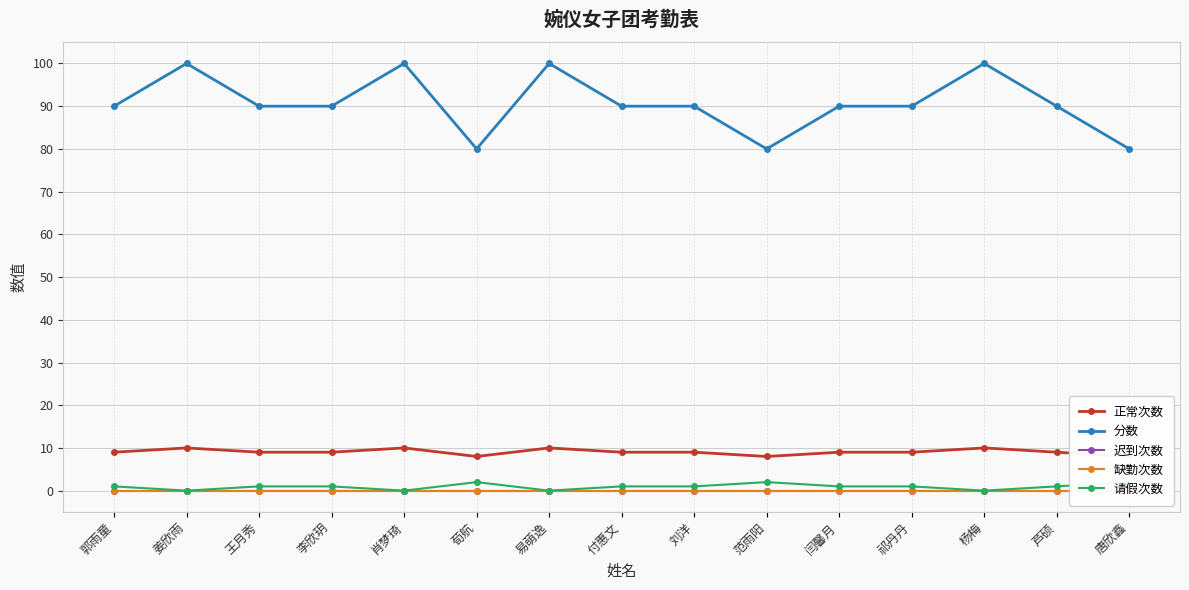

Which series has the widest spread of values?

分数